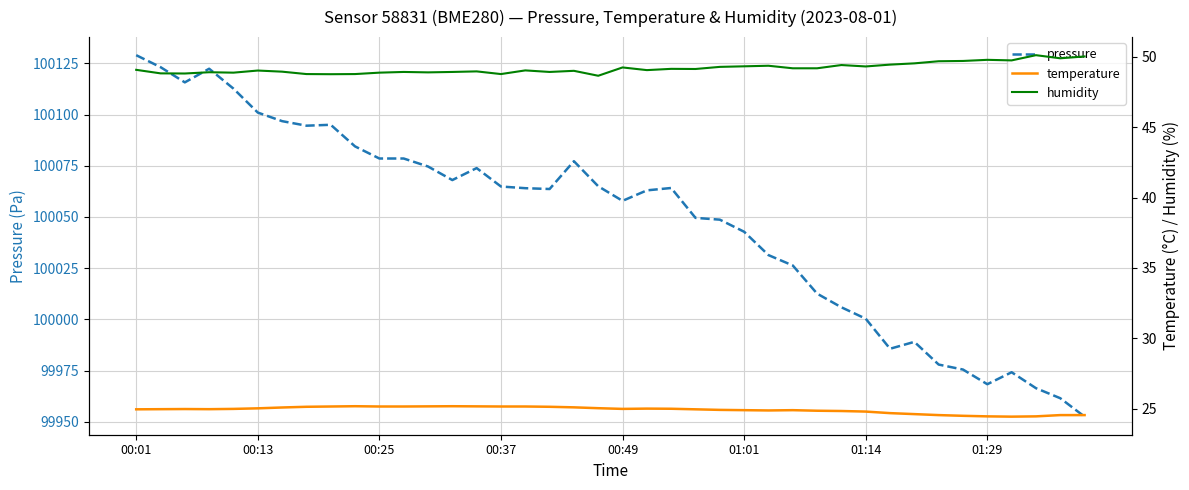

How many lines are shown in the chart?

3